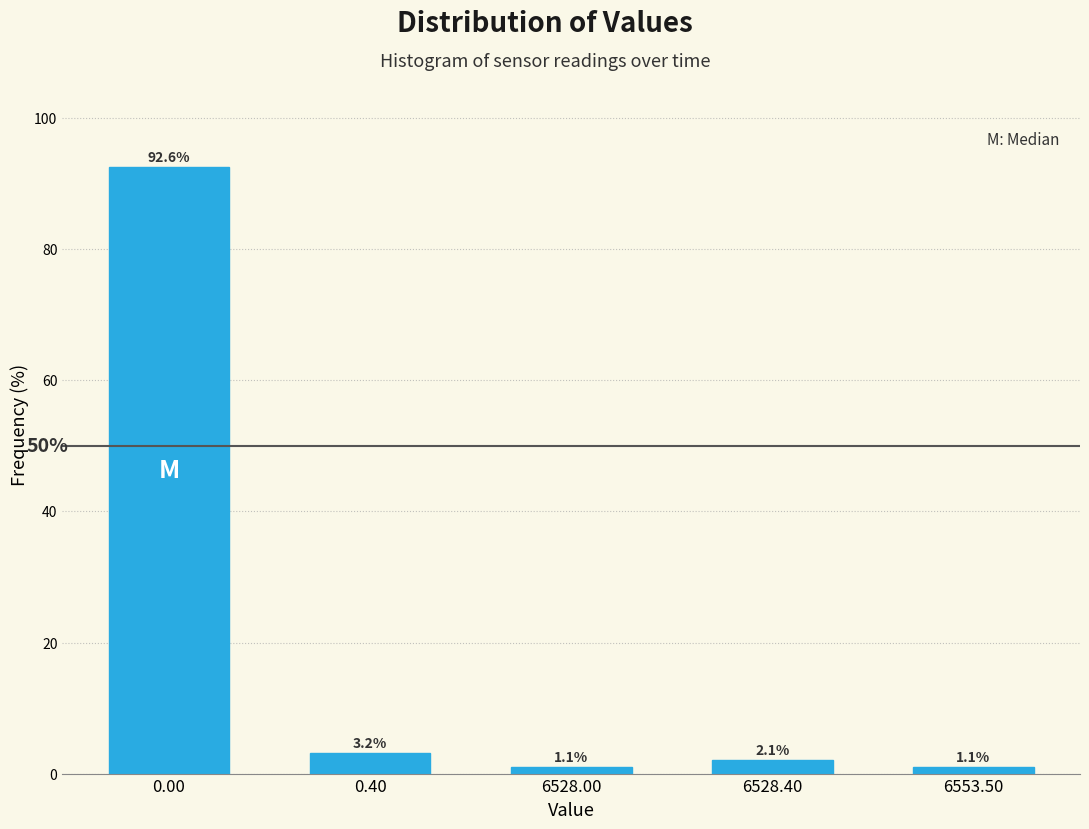

Reading right to left, list all the values displayed in this chart.

1.1	2.1	1.1	3.2	92.6